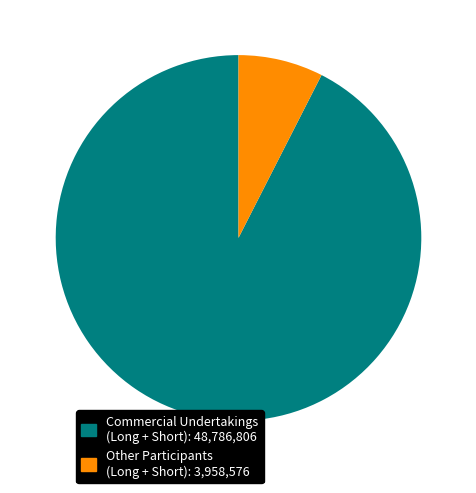

Which slice is the smallest?

Other Participants (Long + Short): 3,958,576